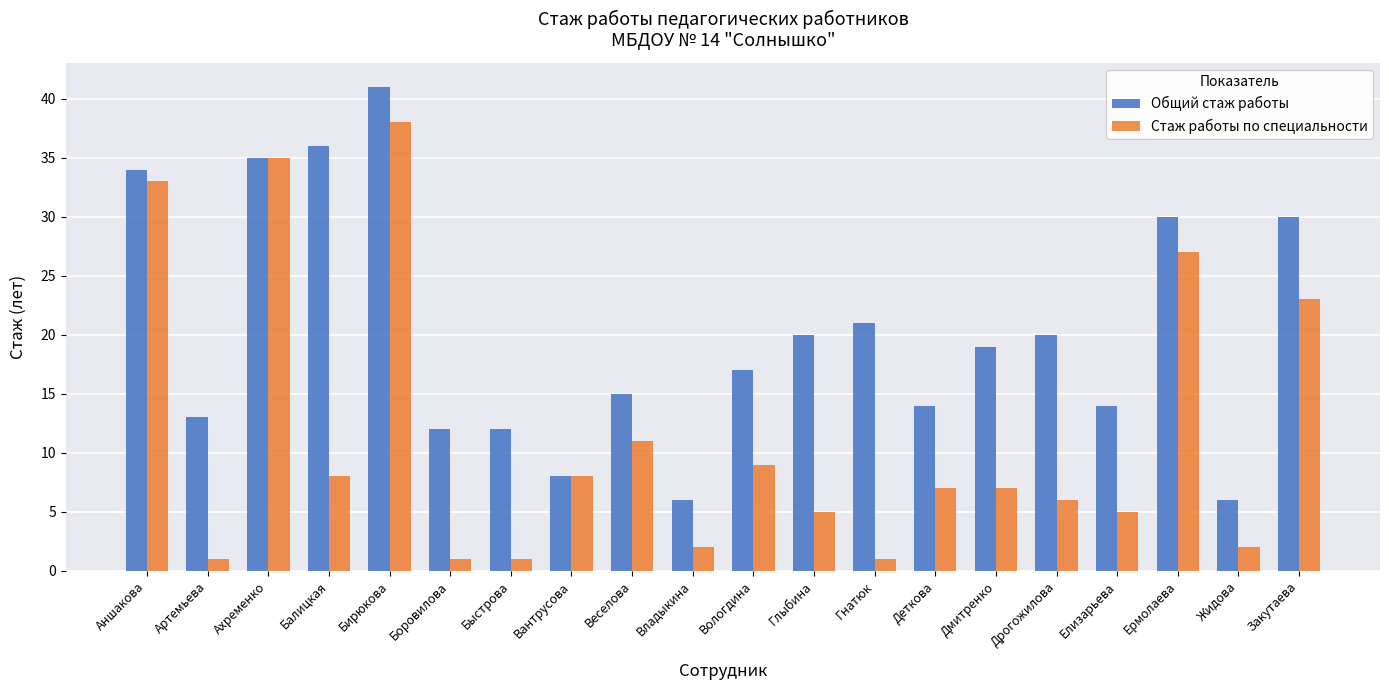

Reading left to right, extract all data points from this chart.

Общий стаж работы: Аншакова=34	Артемьева=13	Ахременко=35	Балицкая=36	Бирюкова=41	Боровилова=12	Быстрова=12	Вантрусова=8	Веселова=15	Владыкина=6	Вологдина=17	Глыбина=20	Гнатюк=21	Деткова=14	Дмитренко=19	Дрогожилова=20	Елизарьева=14	Ермолаева=30	Жидова=6	Закутаева=30
Стаж работы по специальности: Аншакова=33	Артемьева=1	Ахременко=35	Балицкая=8	Бирюкова=38	Боровилова=1	Быстрова=1	Вантрусова=8	Веселова=11	Владыкина=2	Вологдина=9	Глыбина=5	Гнатюк=1	Деткова=7	Дмитренко=7	Дрогожилова=6	Елизарьева=5	Ермолаева=27	Жидова=2	Закутаева=23